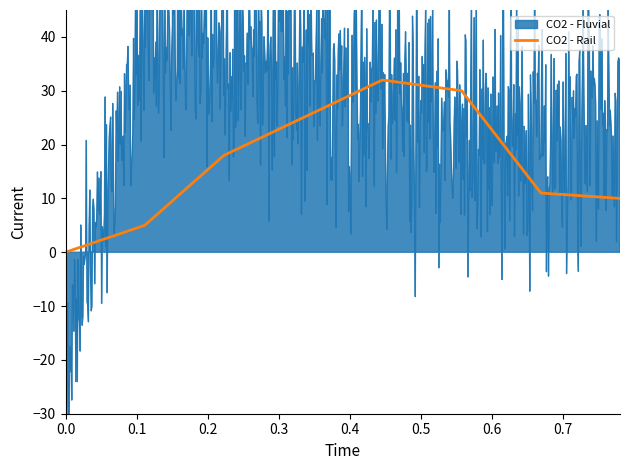

True or false: CO2 - Rail and CO2 - Fluvial cross at least once.

False